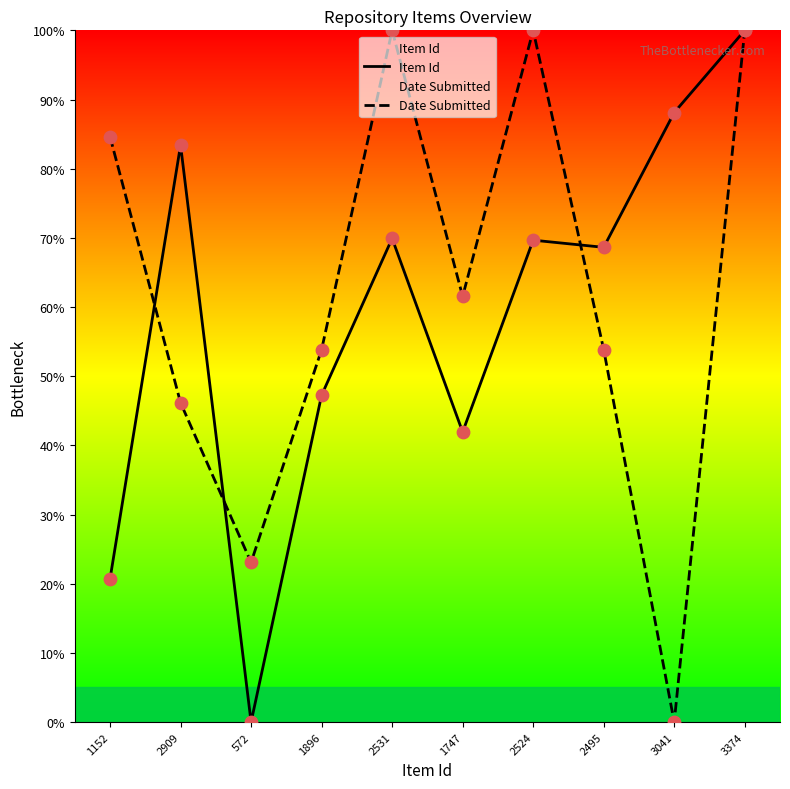

Which series has the largest total across all categories?

Date Submitted